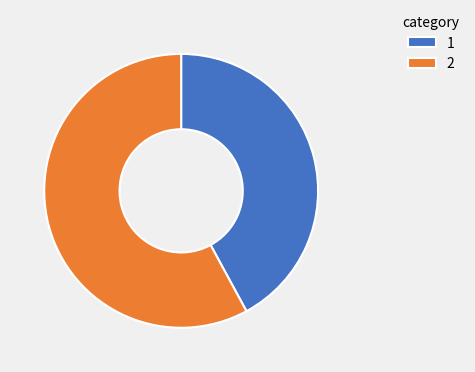

Does 1 account for over 50% of the chart?

No